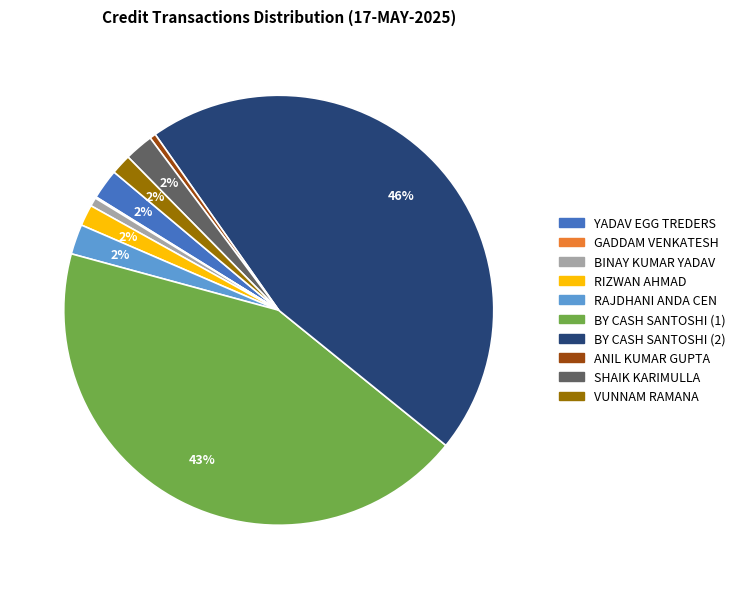

Do BY CASH SANTOSHI (2) and BY CASH SANTOSHI (1) together represent more than half of the pie?

Yes